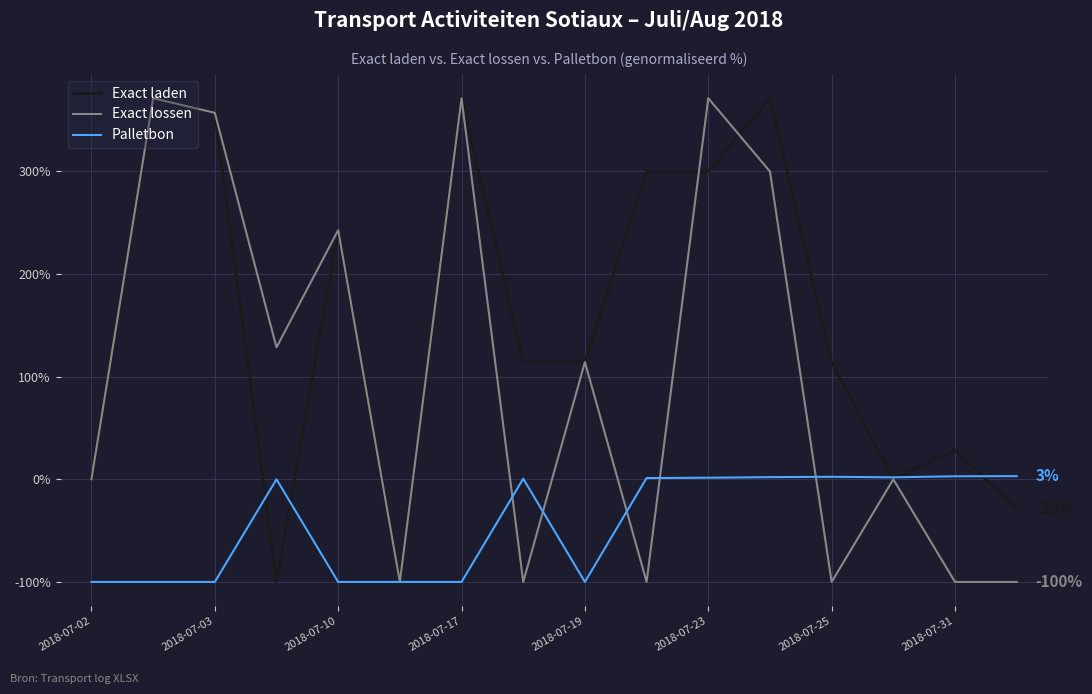

What is the maximum value shown in the chart?

371.4